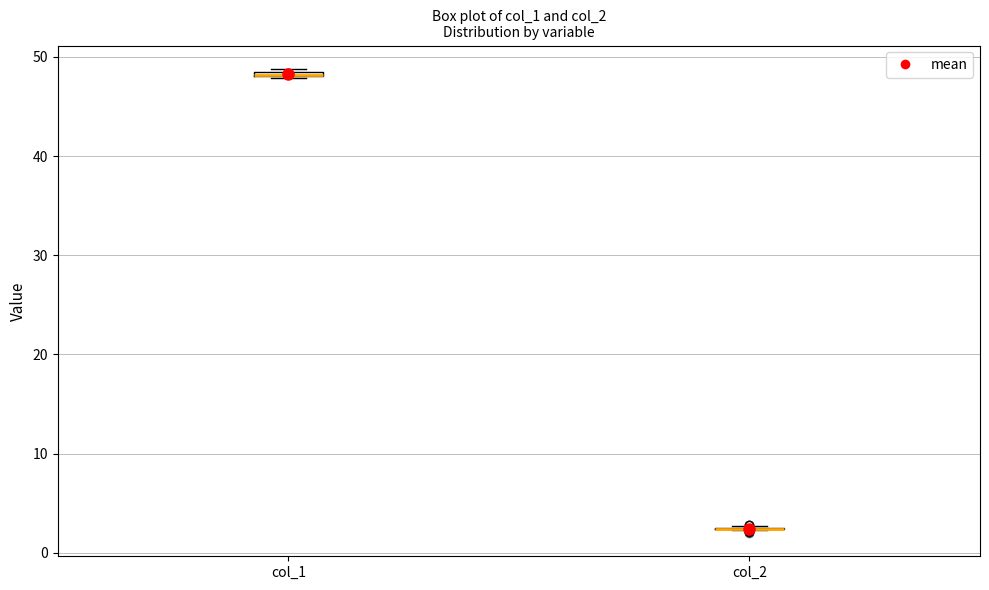

Where is the lower edge of the box for col_1 on the y-axis? The values are not printed on the chart, so give them approximately, as read against the axis.

48